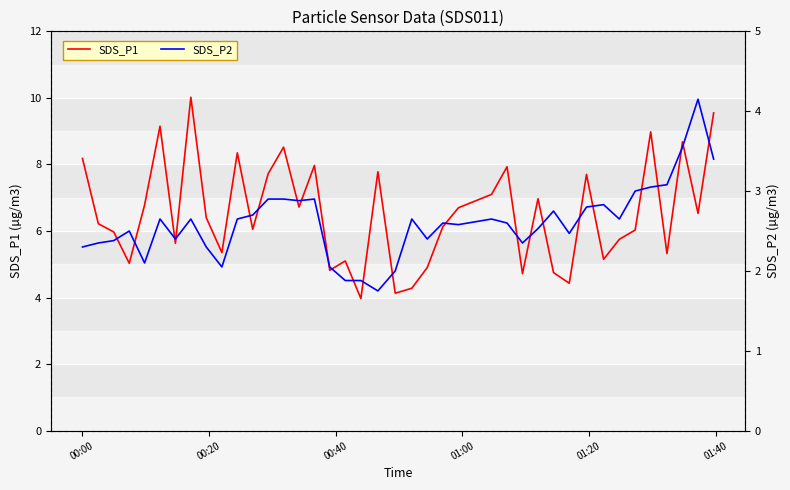

What is the highest value of the SDS_P1 series?

10.0